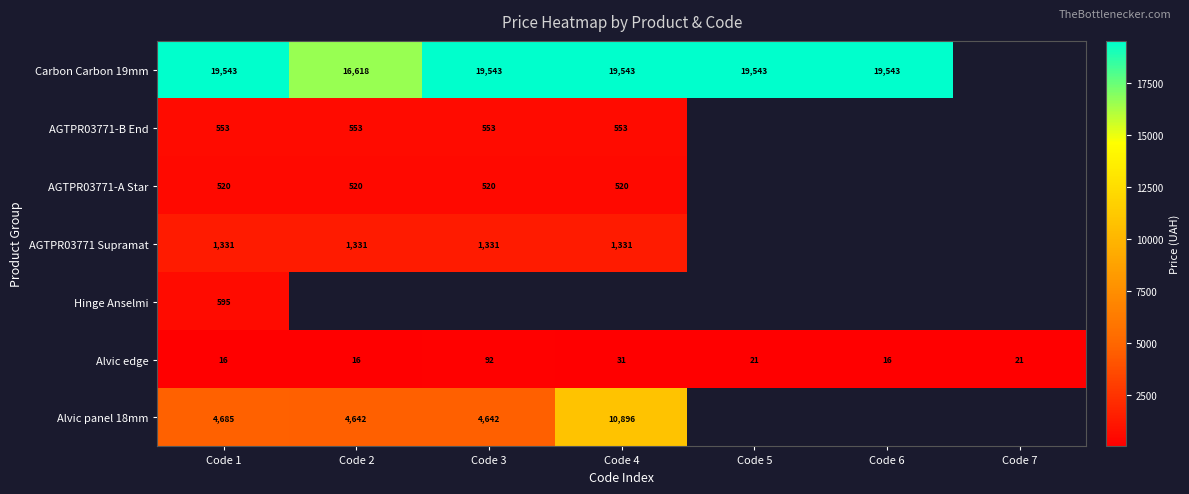

Which has a higher value, Code 7 or Code 6?

Code 6